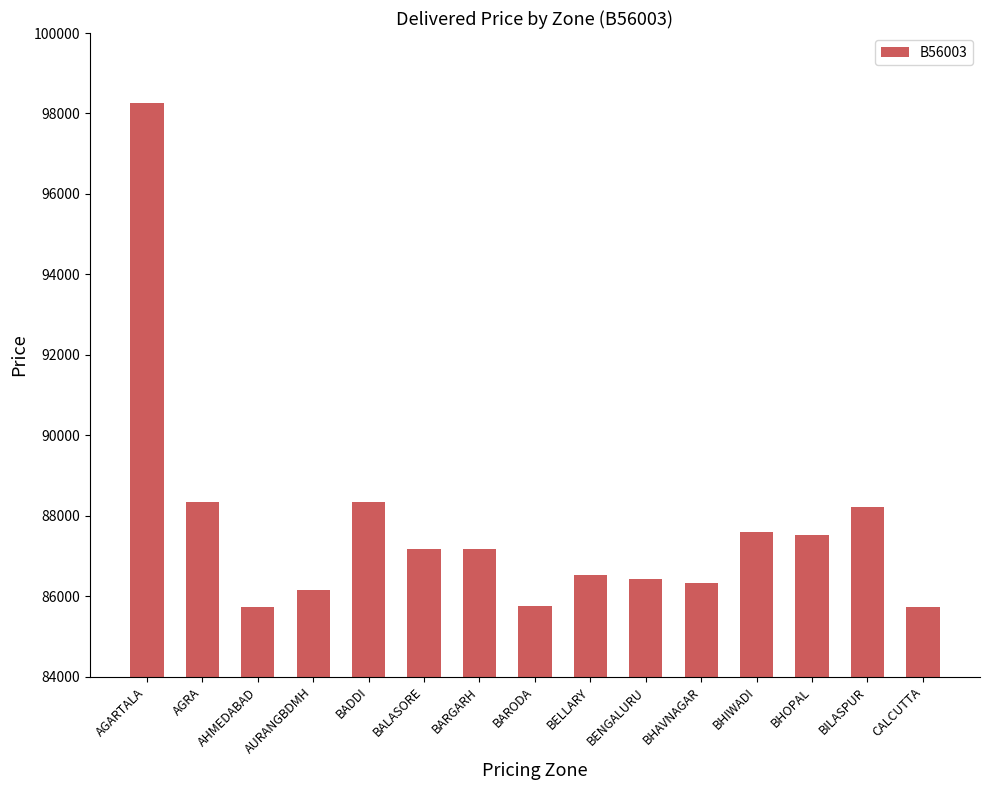

What is the difference between the maximum and minimum values?

12534